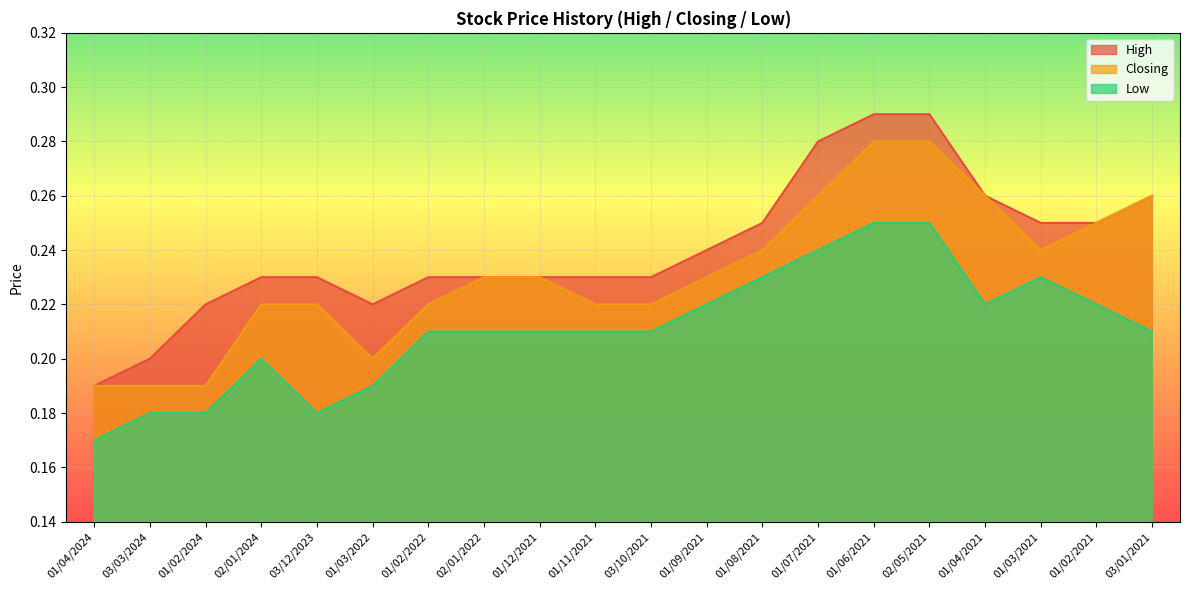

What is the total value across all series at 01/03/2022?

0.6